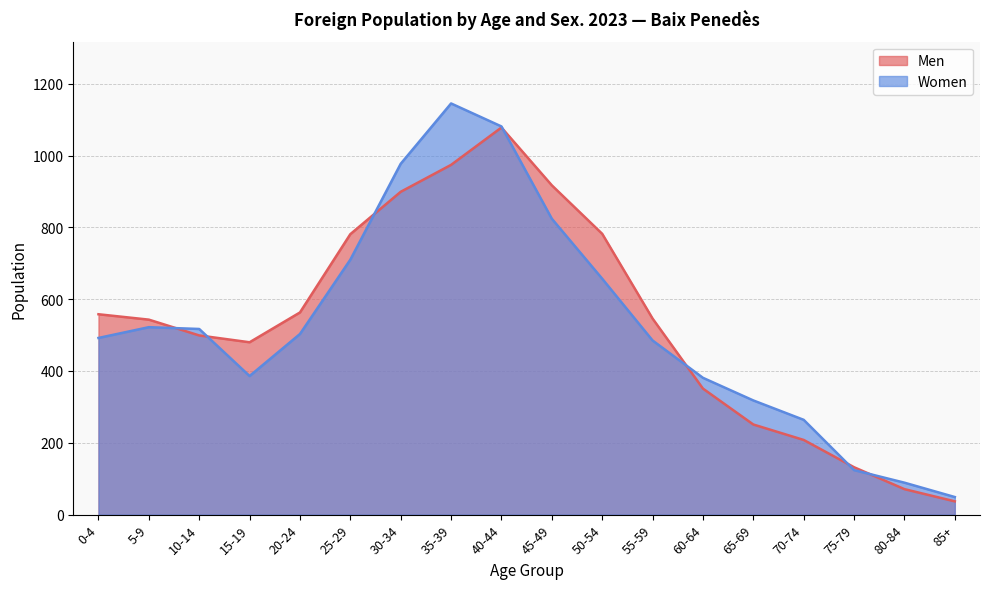

At 0-4, list the series in order from smallest to largest.

Women, Men